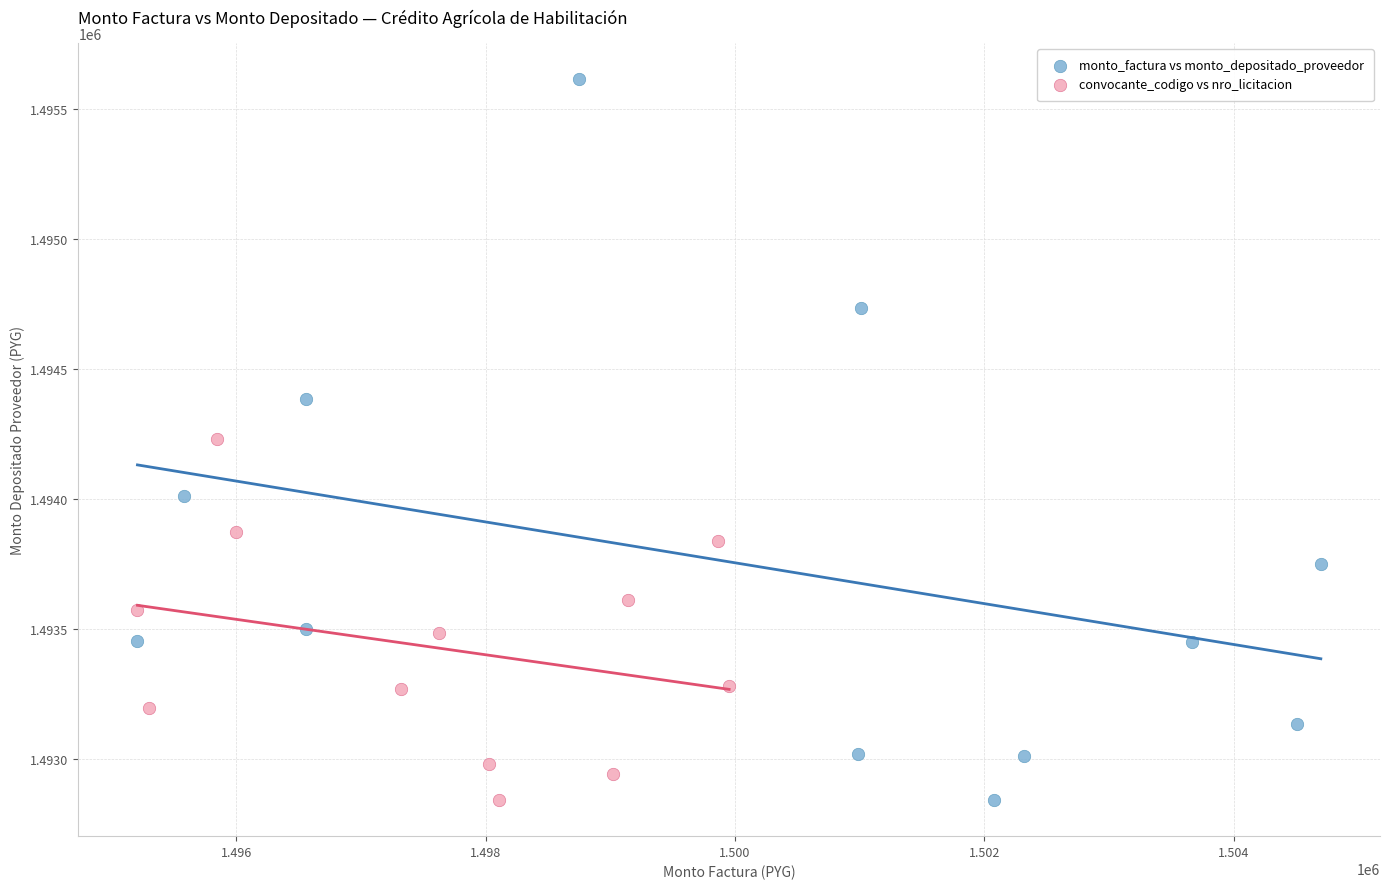

Which series contains the highest Y value?

monto_factura vs monto_depositado_proveedor